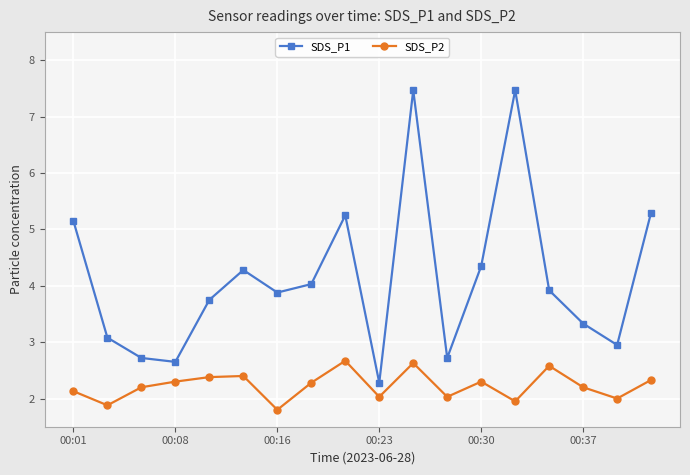

List the series in order of their peak value, highest first.

SDS_P1, SDS_P2